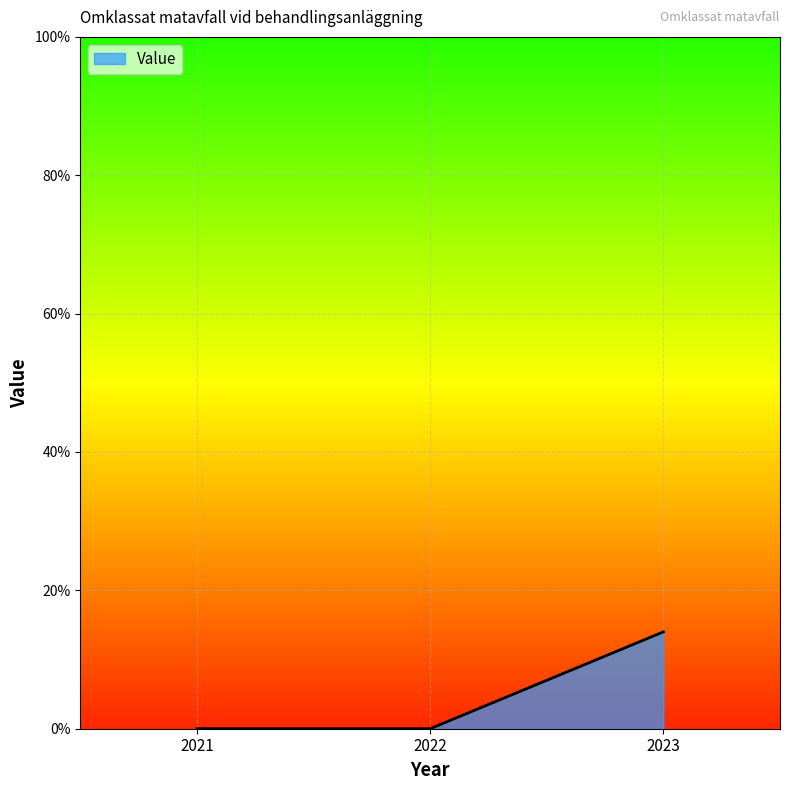

The value at 2022 is 0.0. True or false?

True